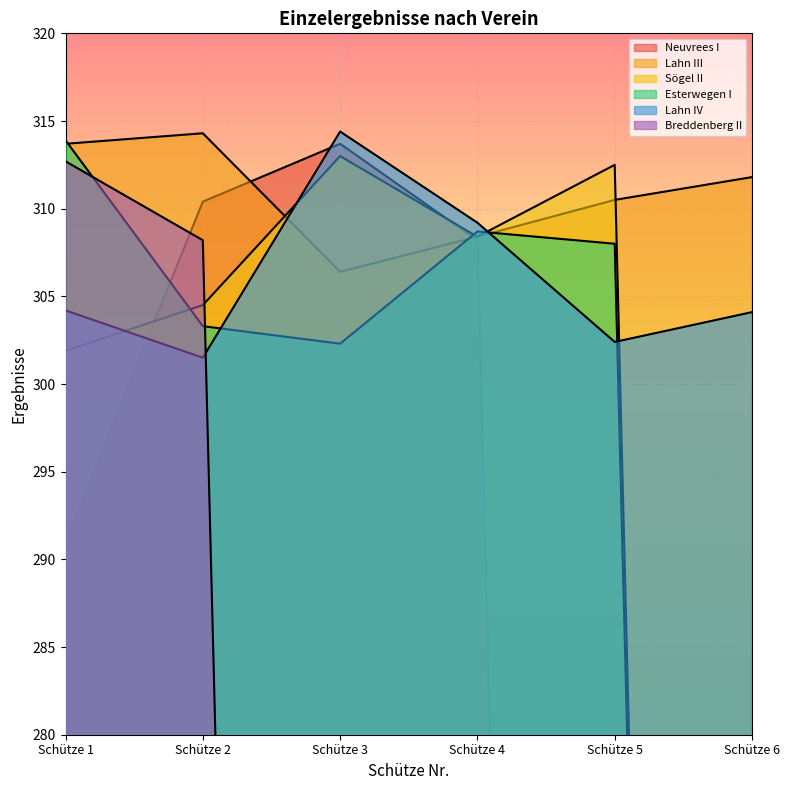

Count the number of data series in this chart.

6